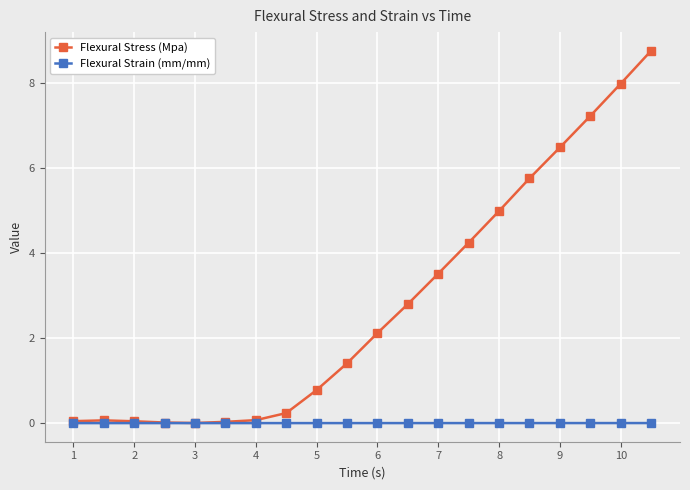

What is the value of the Flexural Stress (Mpa) point at the 8th from the left?

0.2